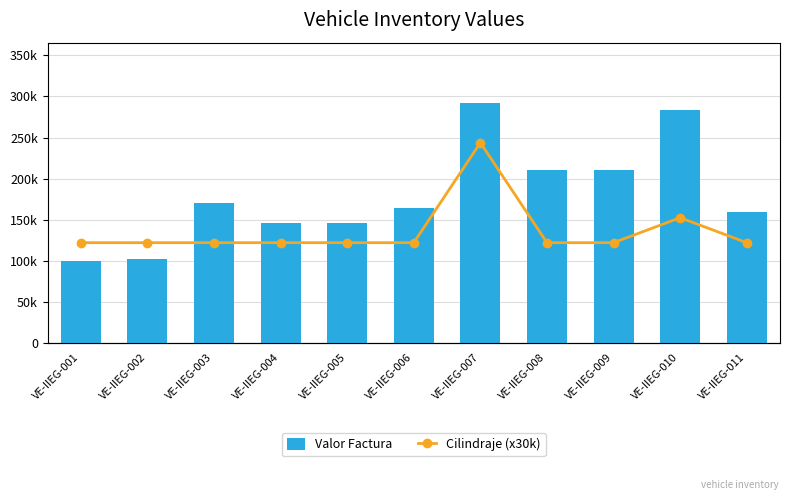

Reading left to right, transcribe all the data shown in this chart.

Valor Factura: VE-IIEG-001=99743.0	VE-IIEG-002=101878.0	VE-IIEG-003=170300.0	VE-IIEG-004=145825.0	VE-IIEG-005=145825.0	VE-IIEG-006=163712.0	VE-IIEG-007=292470.0	VE-IIEG-008=210832.0	VE-IIEG-009=210832.0	VE-IIEG-010=284000.0	VE-IIEG-011=158967.2
Cilindraje (x30k): VE-IIEG-001=120000.0	VE-IIEG-002=120000.0	VE-IIEG-003=120000.0	VE-IIEG-004=120000.0	VE-IIEG-005=120000.0	VE-IIEG-006=120000.0	VE-IIEG-007=240000.0	VE-IIEG-008=120000.0	VE-IIEG-009=120000.0	VE-IIEG-010=150000.0	VE-IIEG-011=120000.0